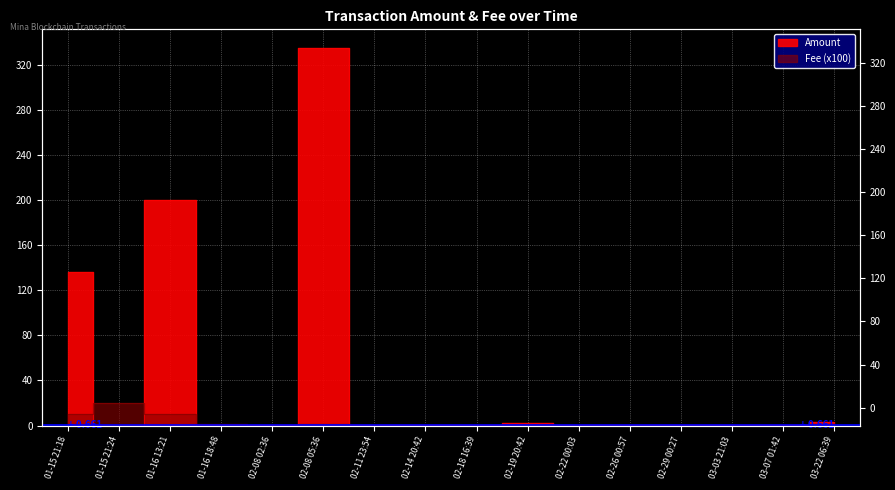

Is it true that Amount equals 0.2 at 02-08 02:36?

True